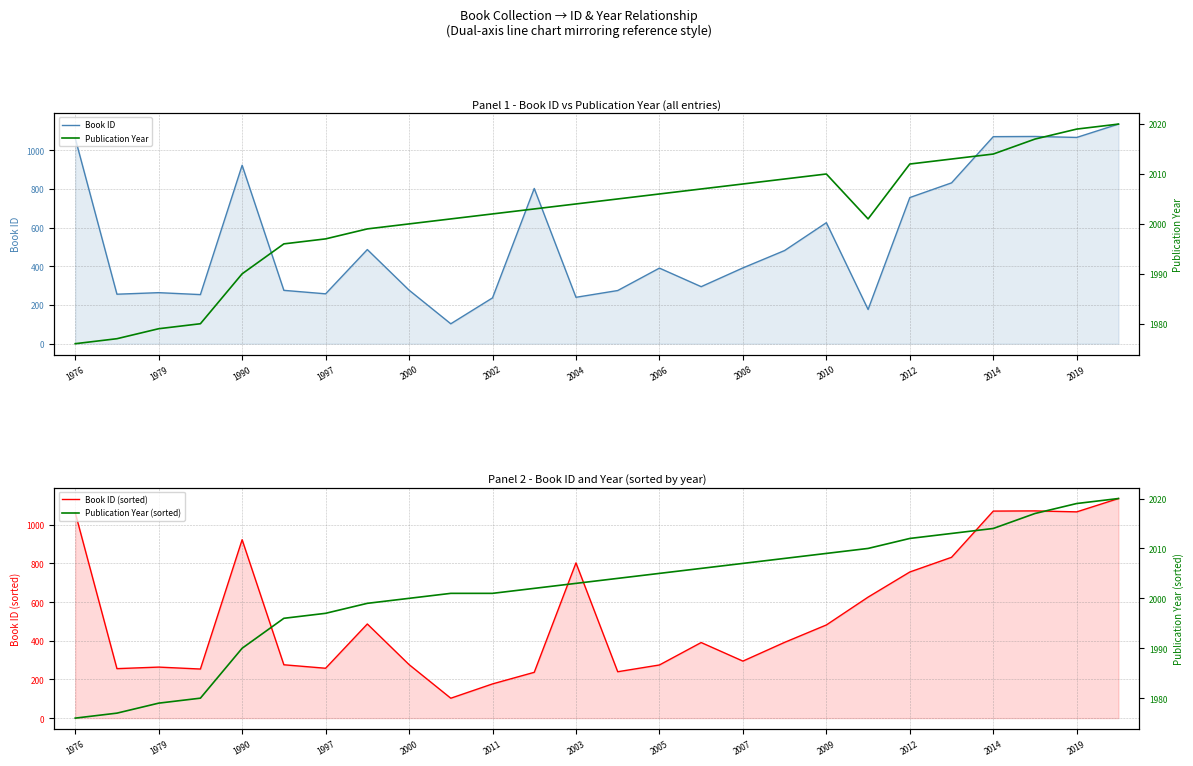

What is the total value across all series at 17?

4891